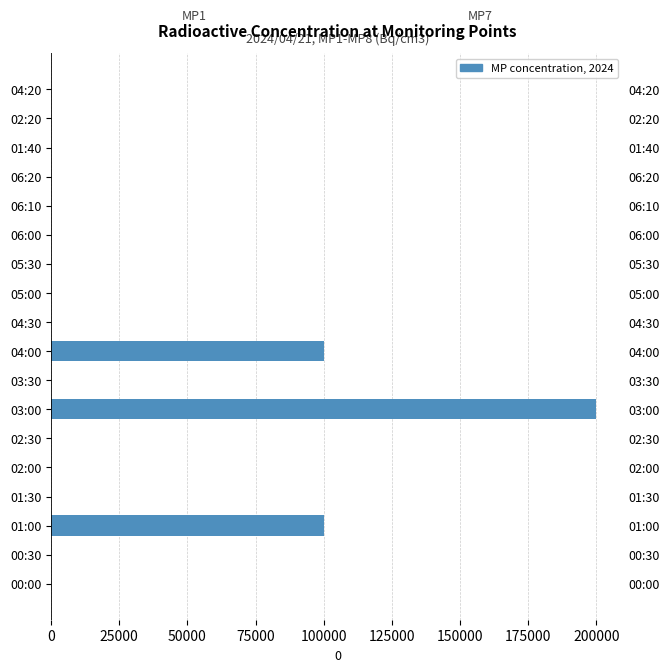

What is the sum of all MP7(Bq/cm3) values?

400000.0